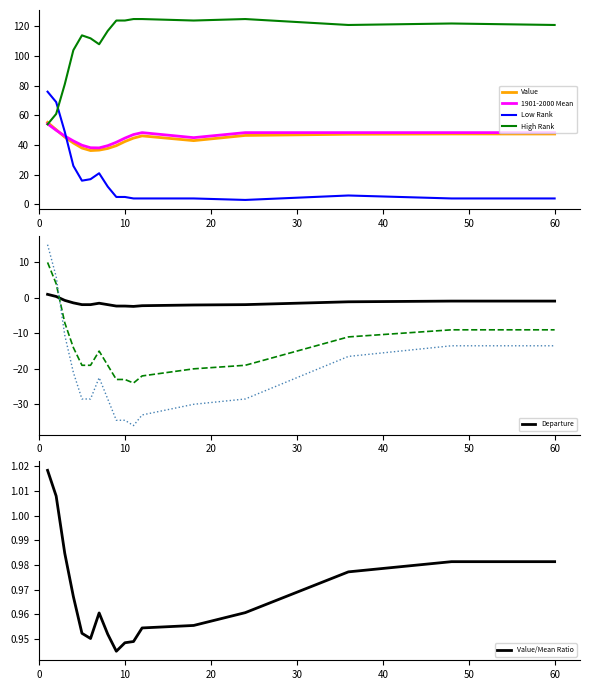

How many interior local peaks does the Low Rank series have?

2